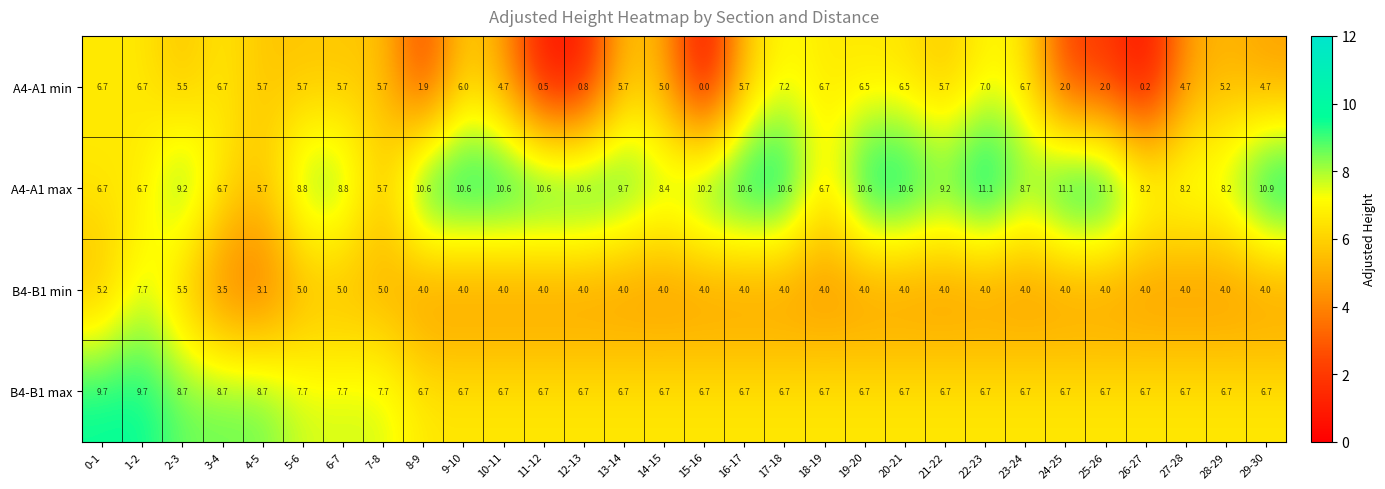

What is the spread (max minus min) of values at 17-18?

6.6